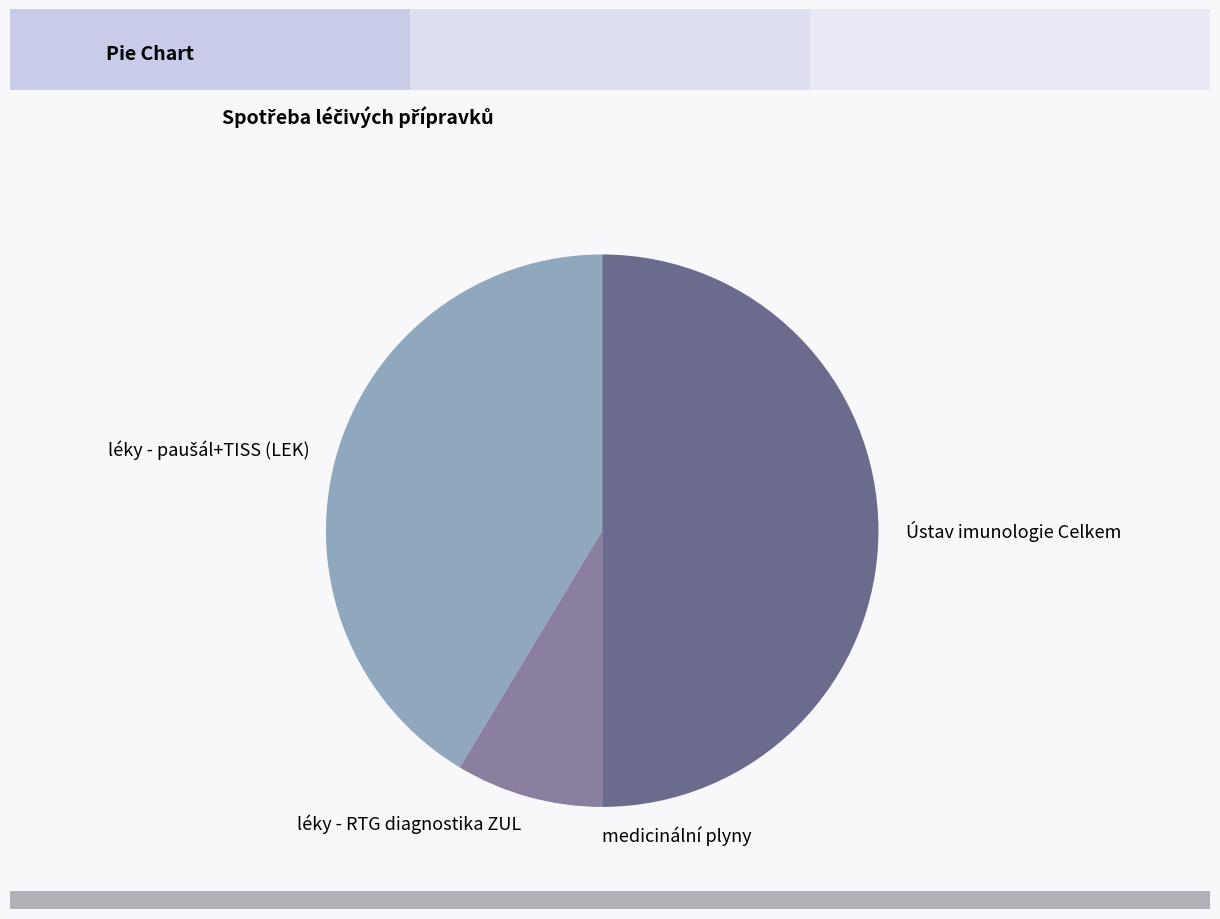

Which category has the biggest portion of the pie?

Ústav imunologie Celkem